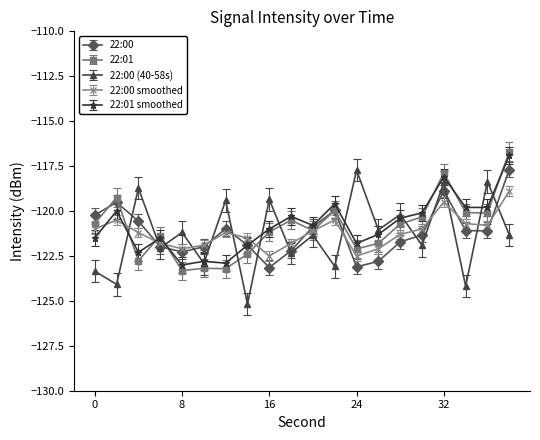

True or false: 22:00 has more than 0 interior local peaks.

True